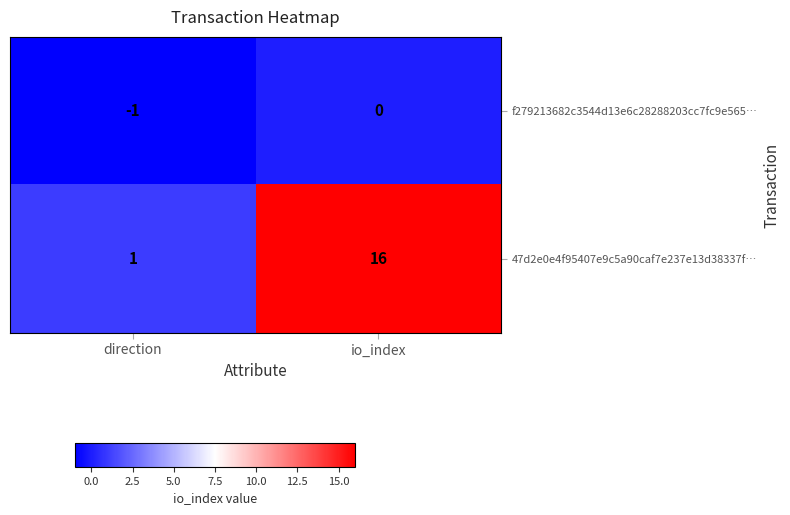

Reading left to right, list all the values displayed in this chart.

f279213682c3544d13e6c28288203cc7fc9e565…: direction=-1	io_index=0
47d2e0e4f95407e9c5a90caf7e237e13d38337f…: direction=1	io_index=16